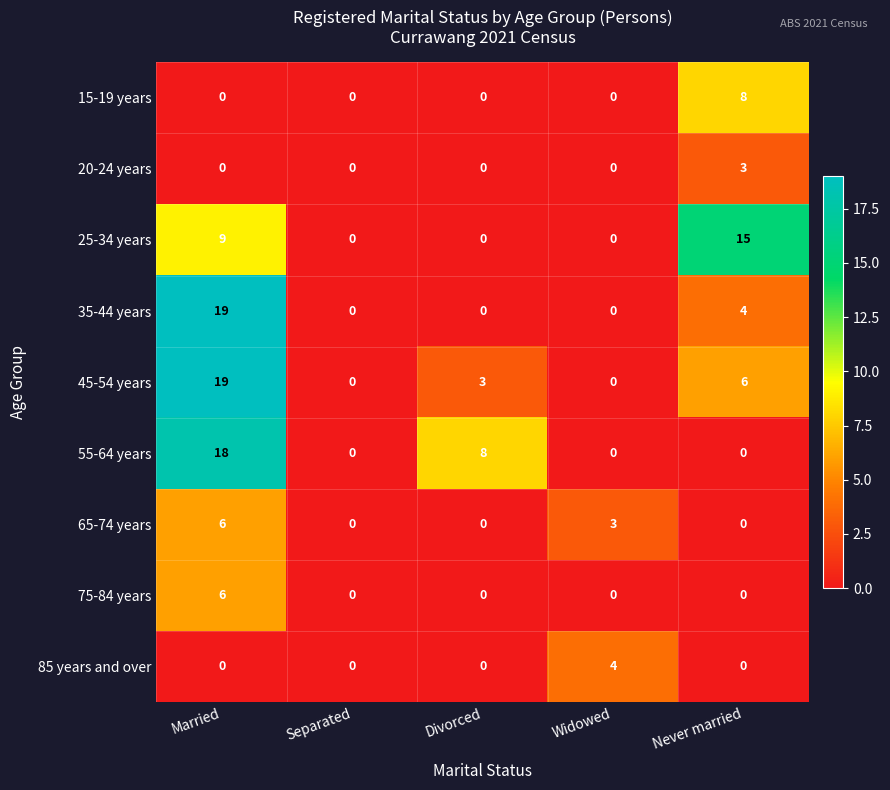

What is the difference between the maximum and second lowest values in the 20-24 years series?

3